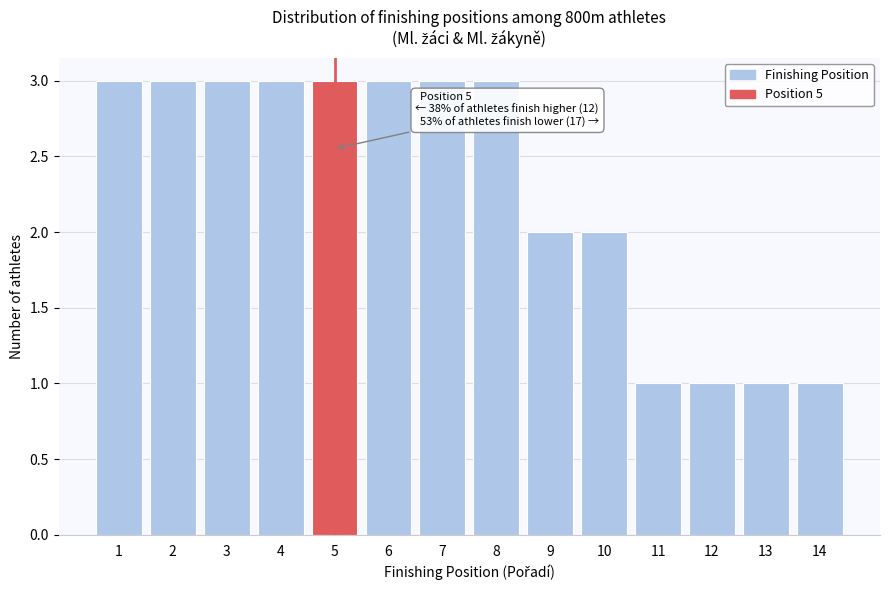

Reading left to right, list all the values displayed in this chart.

1=3	2=3	3=3	4=3	5=3	6=3	7=3	8=3	9=2	10=2	11=1	12=1	13=1	14=1